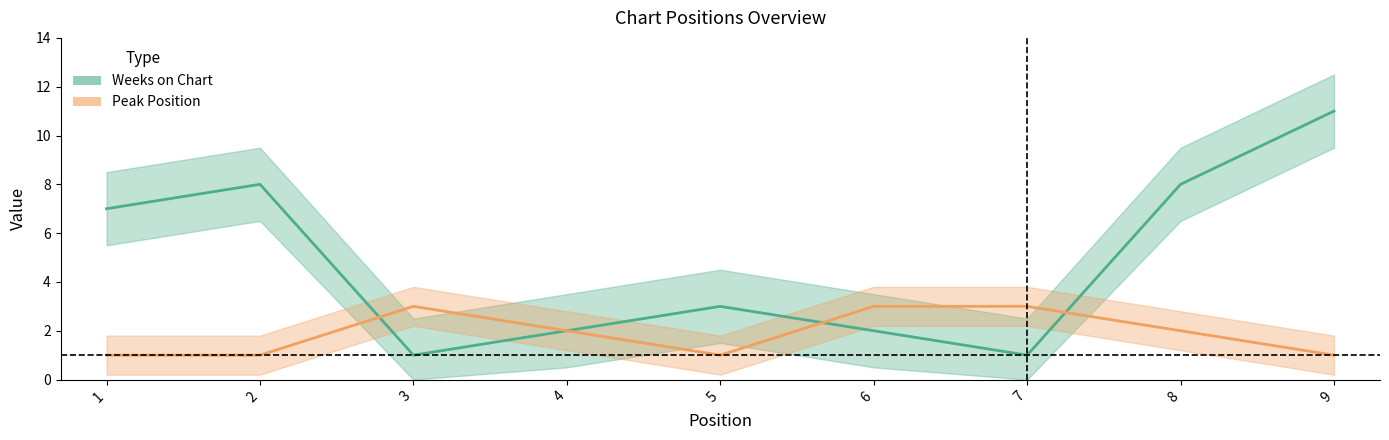

Where does the Peak Position series first go above 2?

3